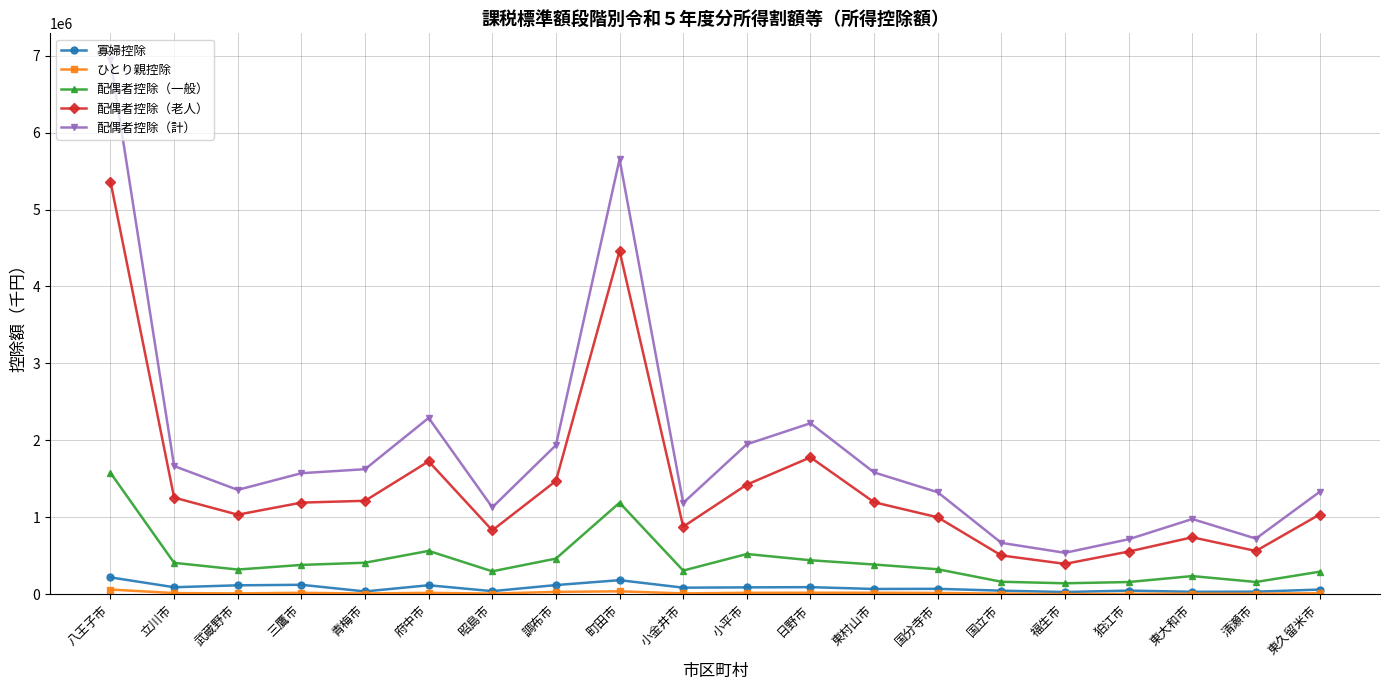

True or false: 配偶者控除（老人） and 配偶者控除（一般） intersect in this chart.

False